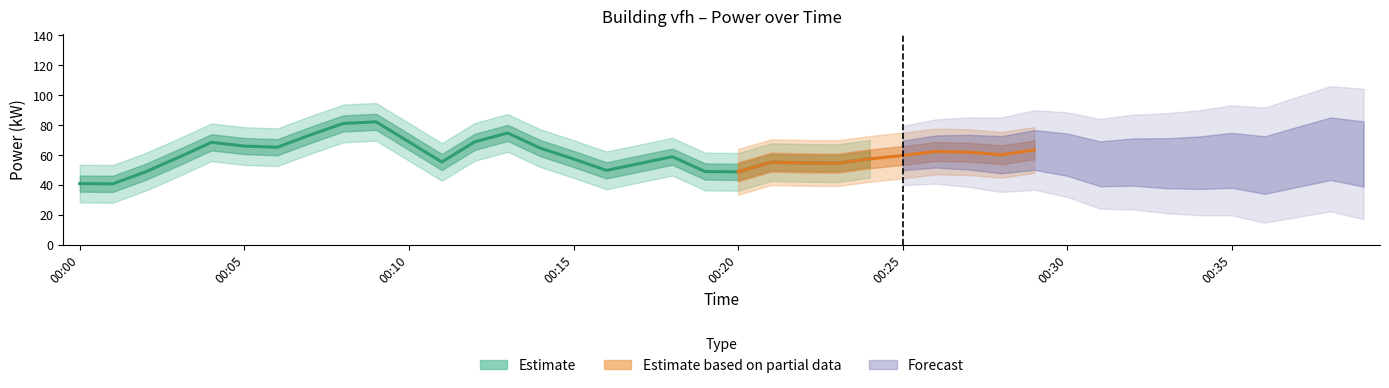

What is the value of the 36th point from the left?

78.2